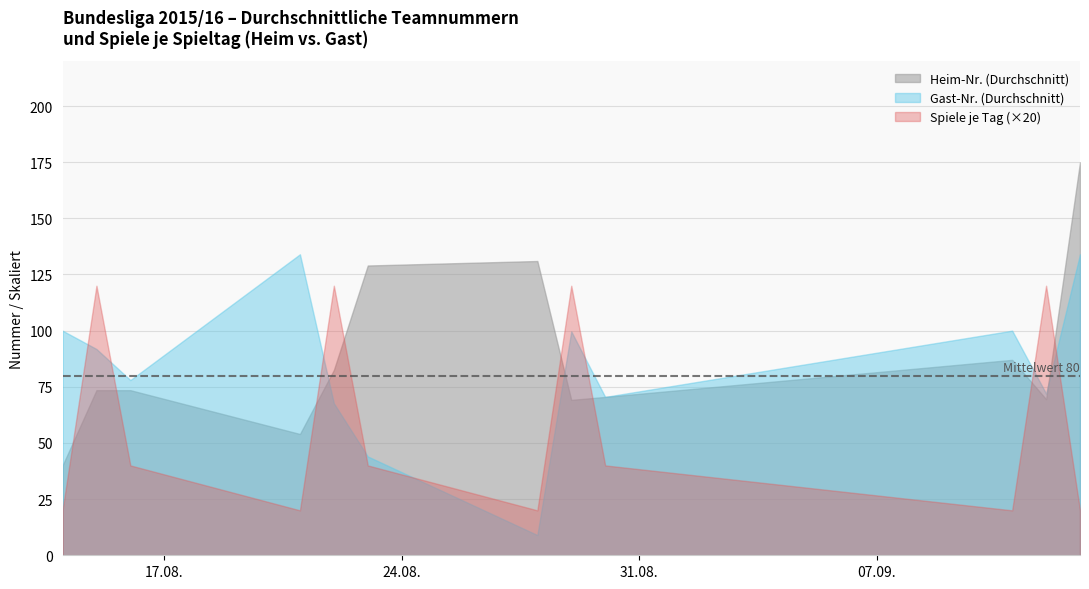

Between 20 and 2, which is larger?

20